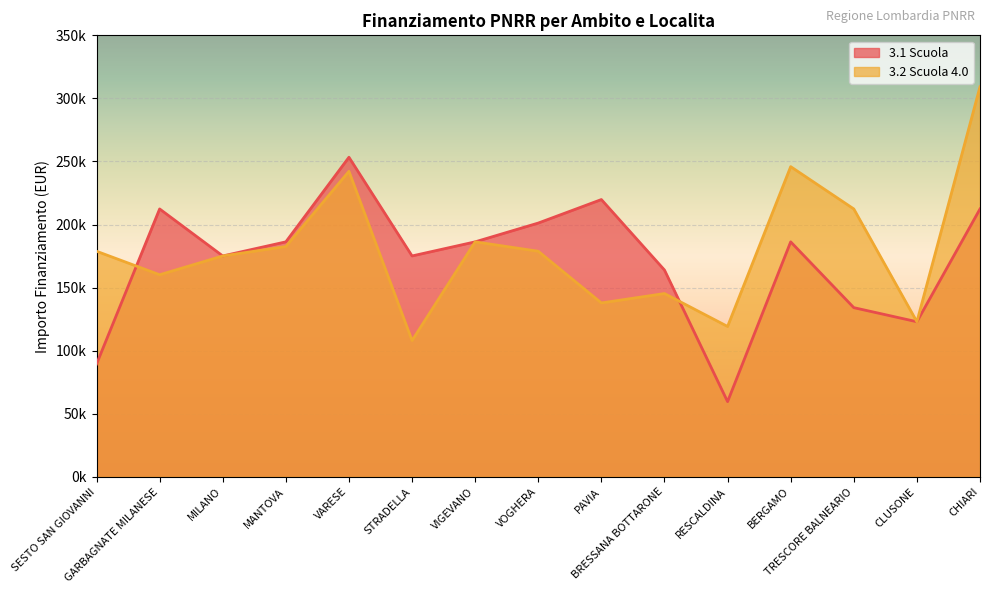

True or false: 3.2 Scuola 4.0 and 3.1 Scuola intersect in this chart.

True